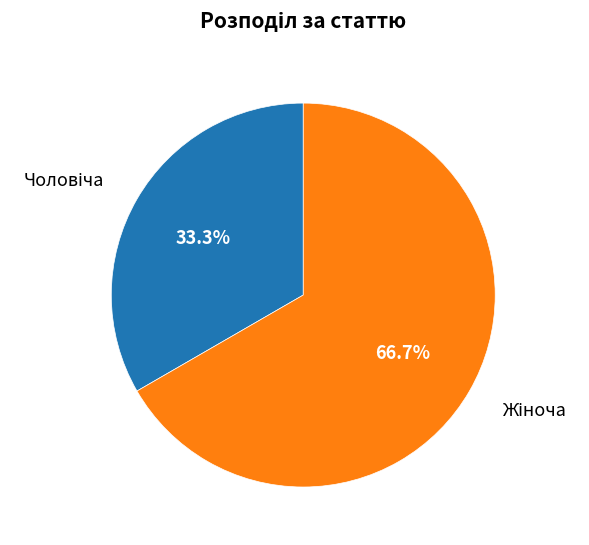

How many segments does this pie chart have?

2